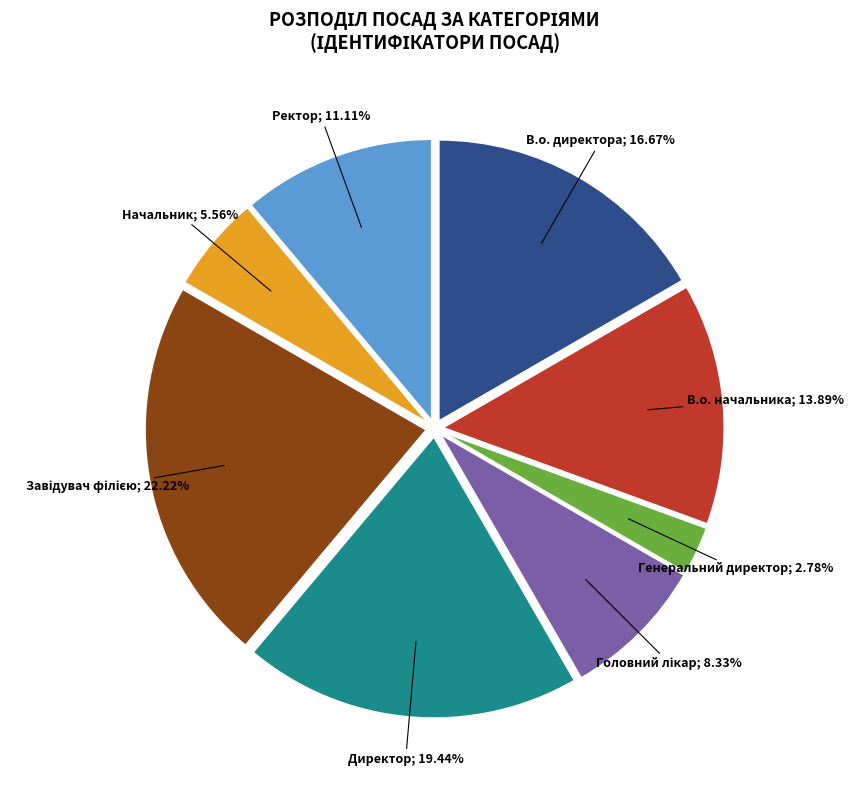

Does any single category account for the majority?

No